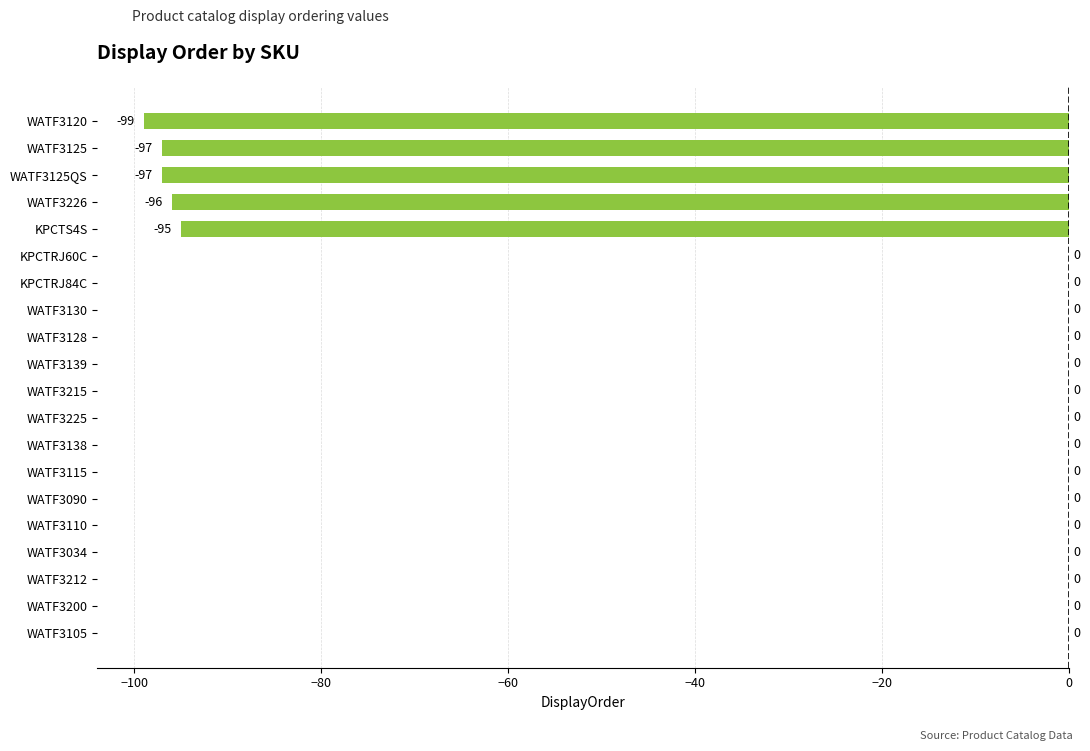

What is the change in value from WATF3226 to WATF3212?

+96